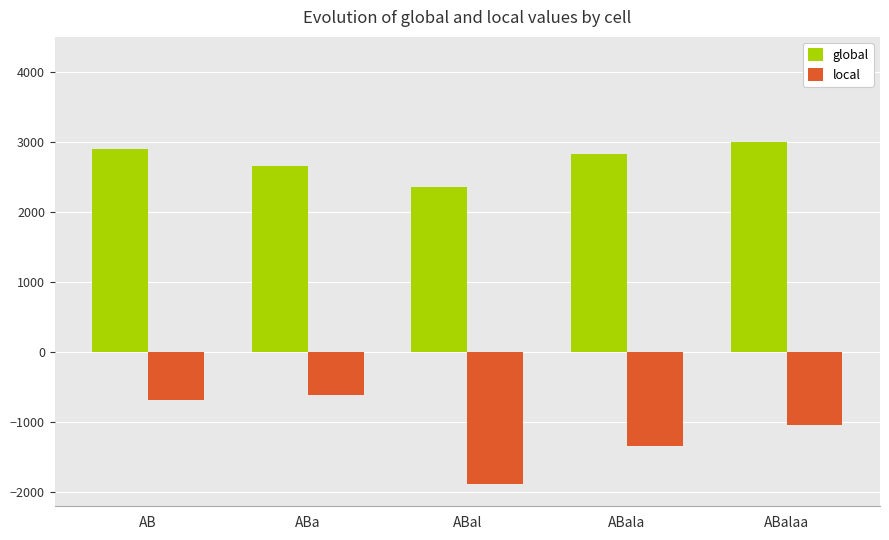

True or false: local has a value of -691 at ABala.

False